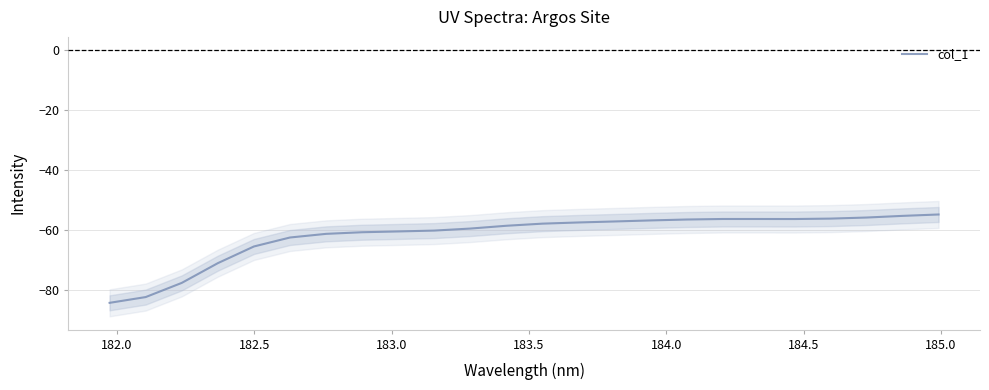

What is the maximum value for col_1?

-54.8